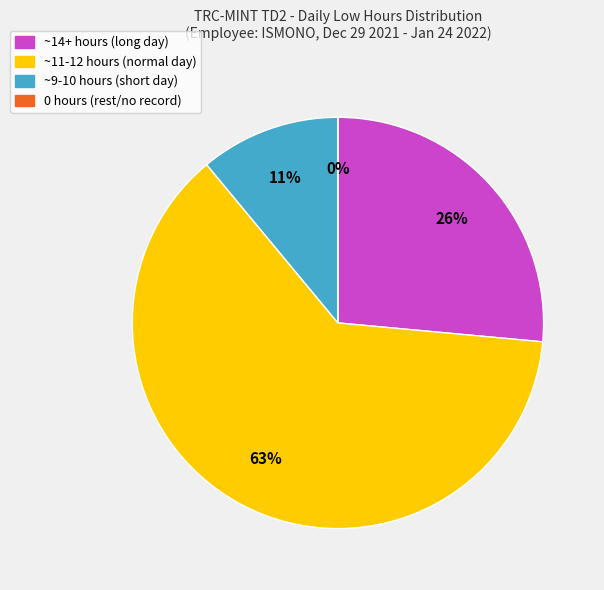

Is it true that 14-Fri is 16% of the pie?

False